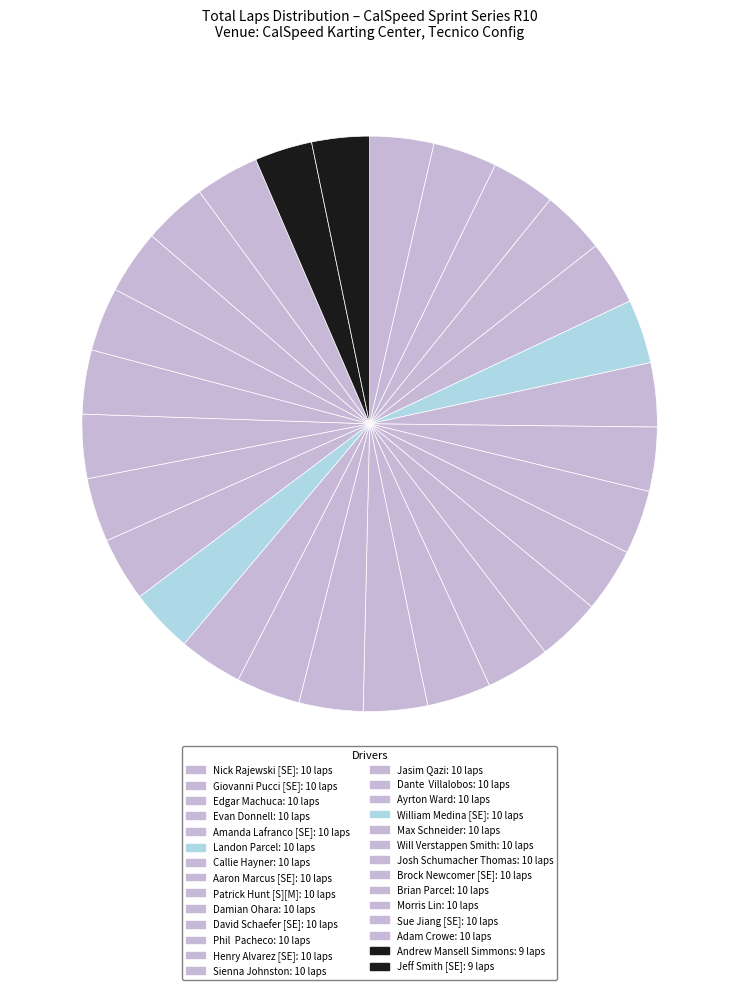

How many segments does this pie chart have?

28